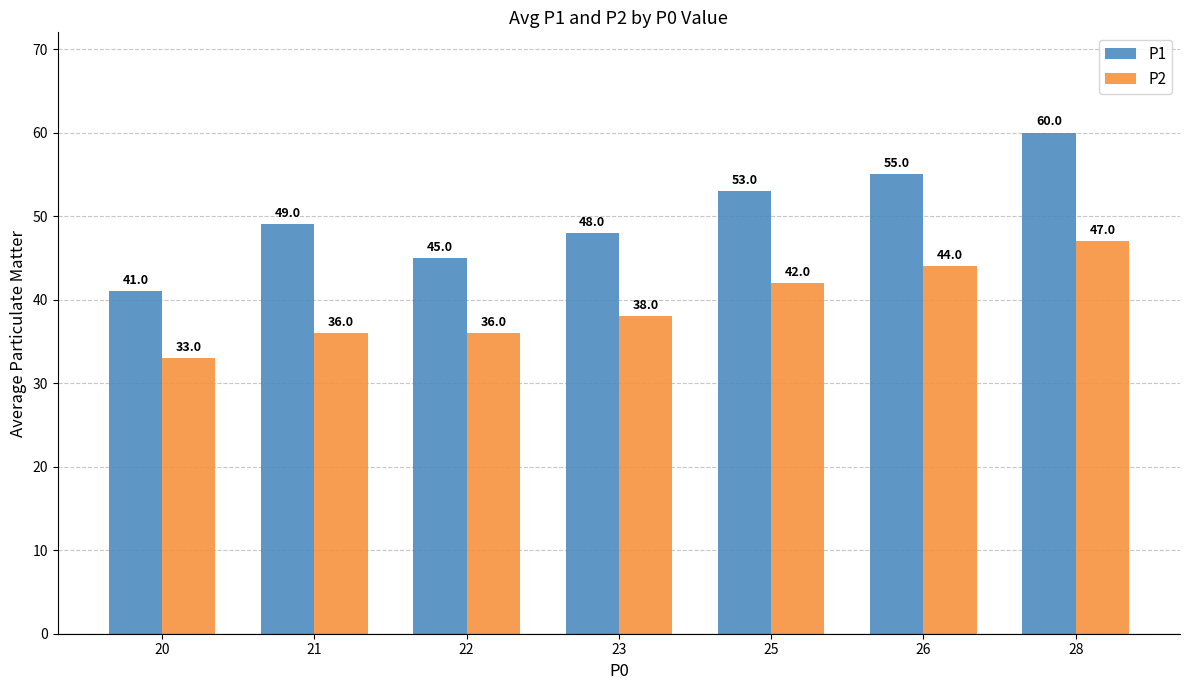

Rank the categories by P1 value from lowest to highest.

20, 22, 23, 21, 25, 26, 28